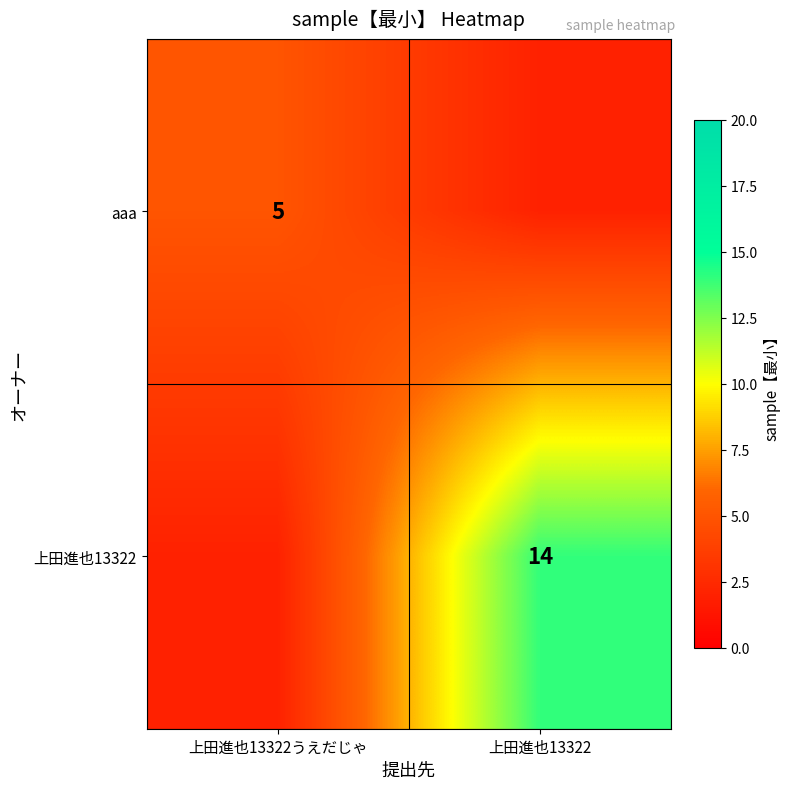

Is it true that 上田進也13322 equals 14 at 上田進也13322?

True